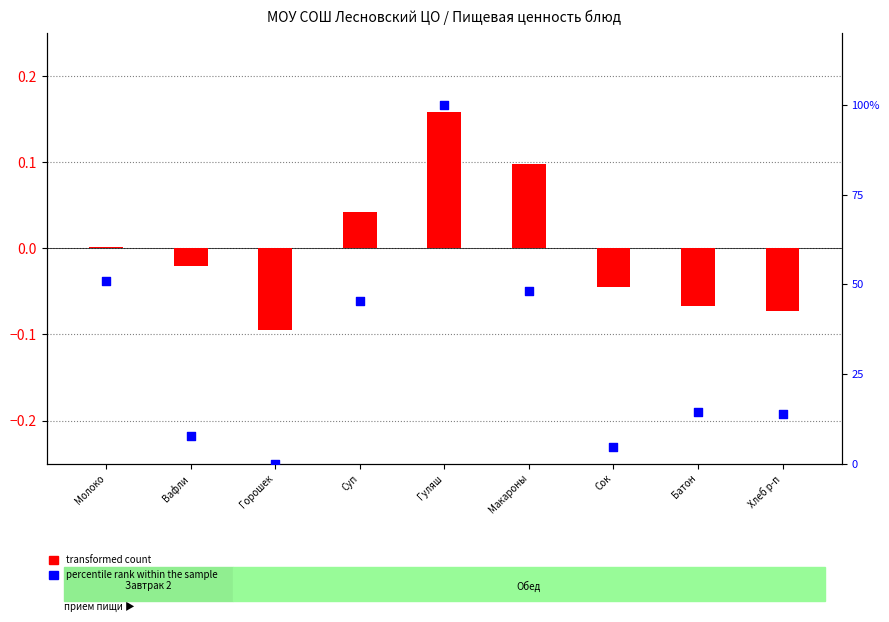

At which category is the sum across all series the highest?

Гуляш